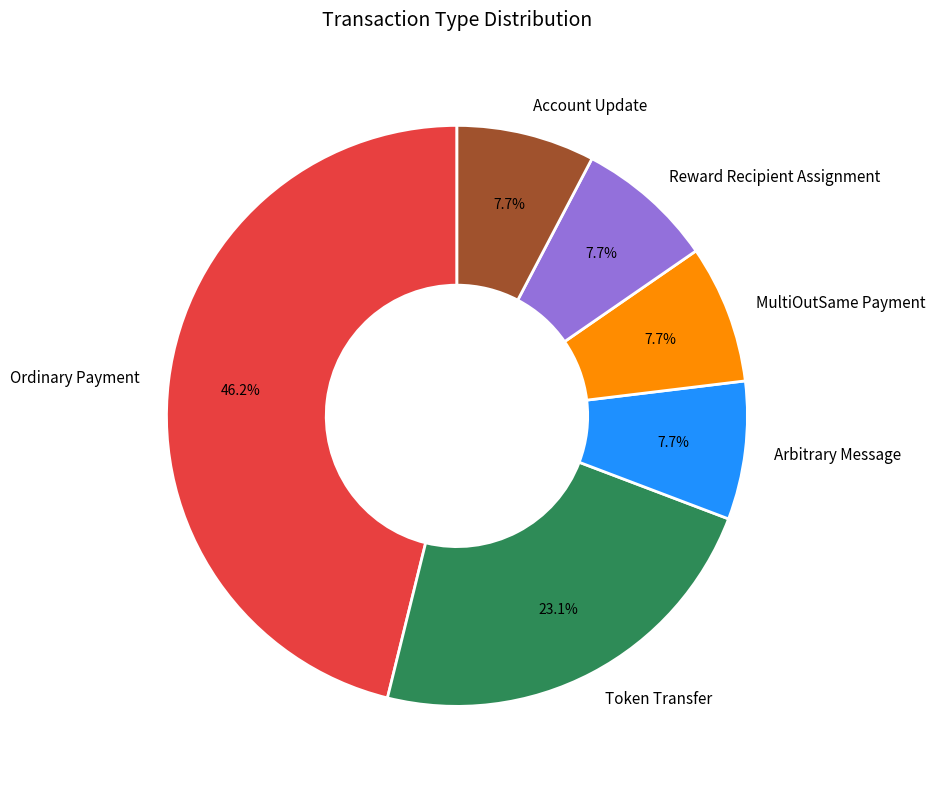

True or false: Reward Recipient Assignment accounts for 8% of the total.

True